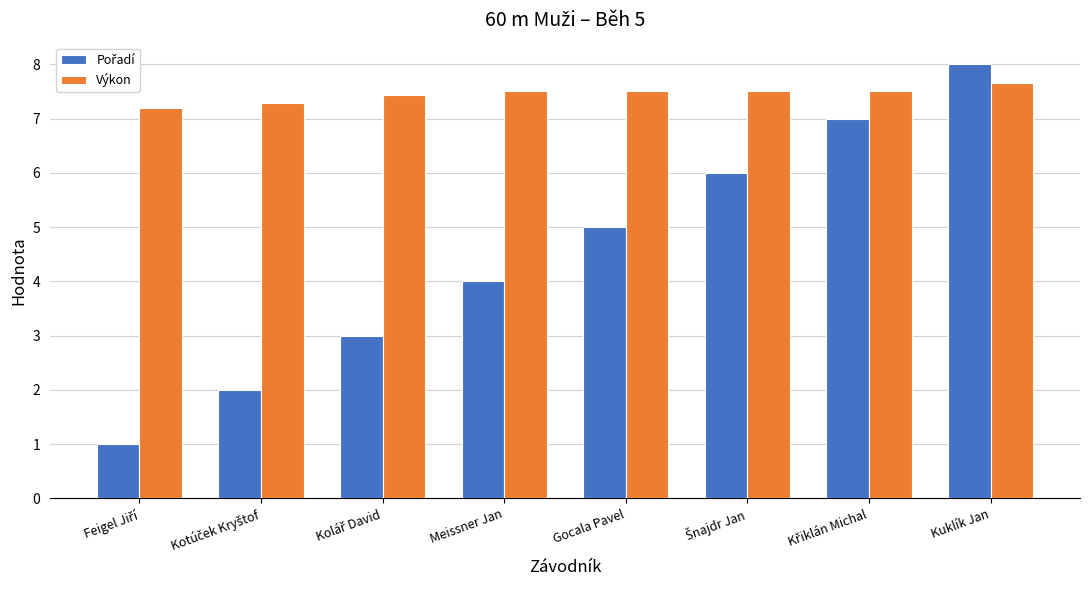

True or false: Výkon has a value of 1.7 at Gocala Pavel.

False